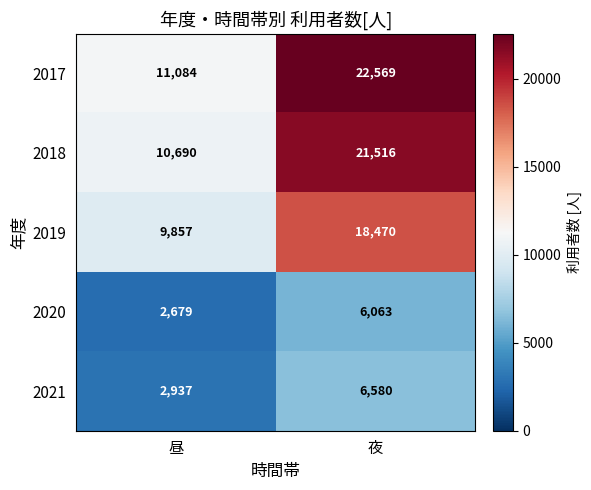

True or false: 2018 has a value of 6566 at 昼.

False